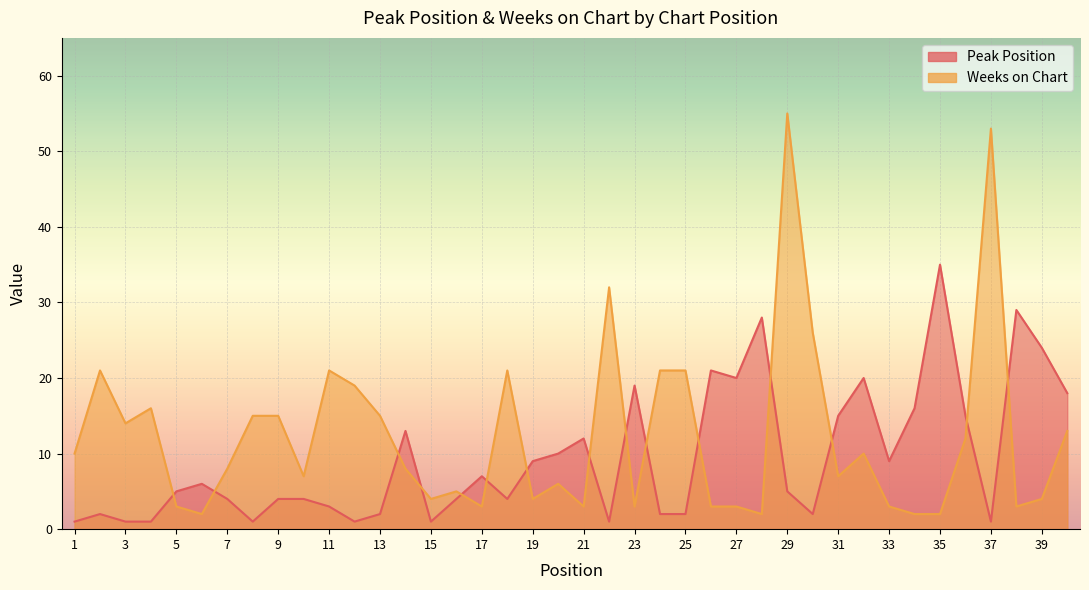

Is it true that Weeks on Chart equals 3 at 6?

False